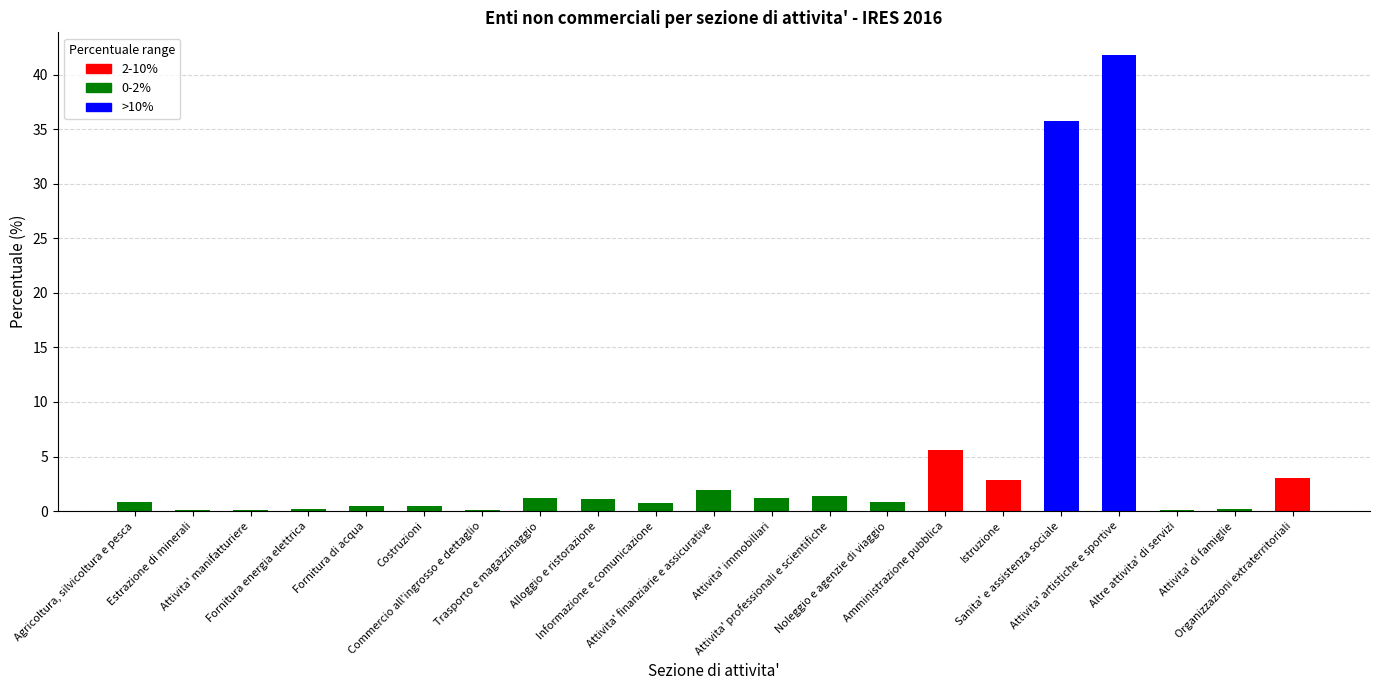

What is the sum of all values?

100.0